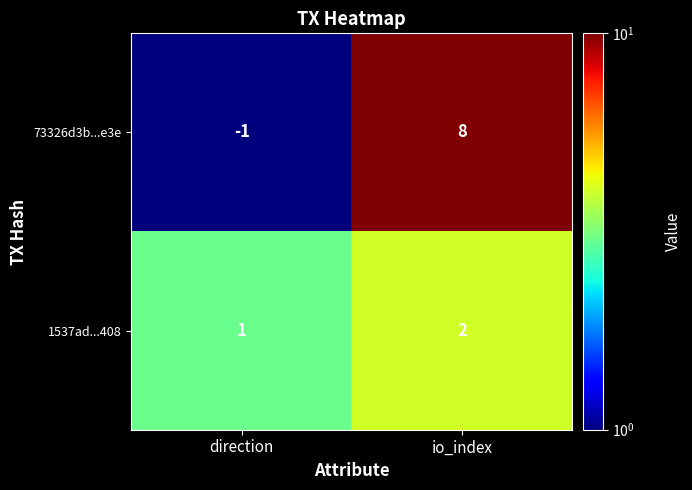

Is it true that 73326d3b...e3e equals 0 at direction?

False